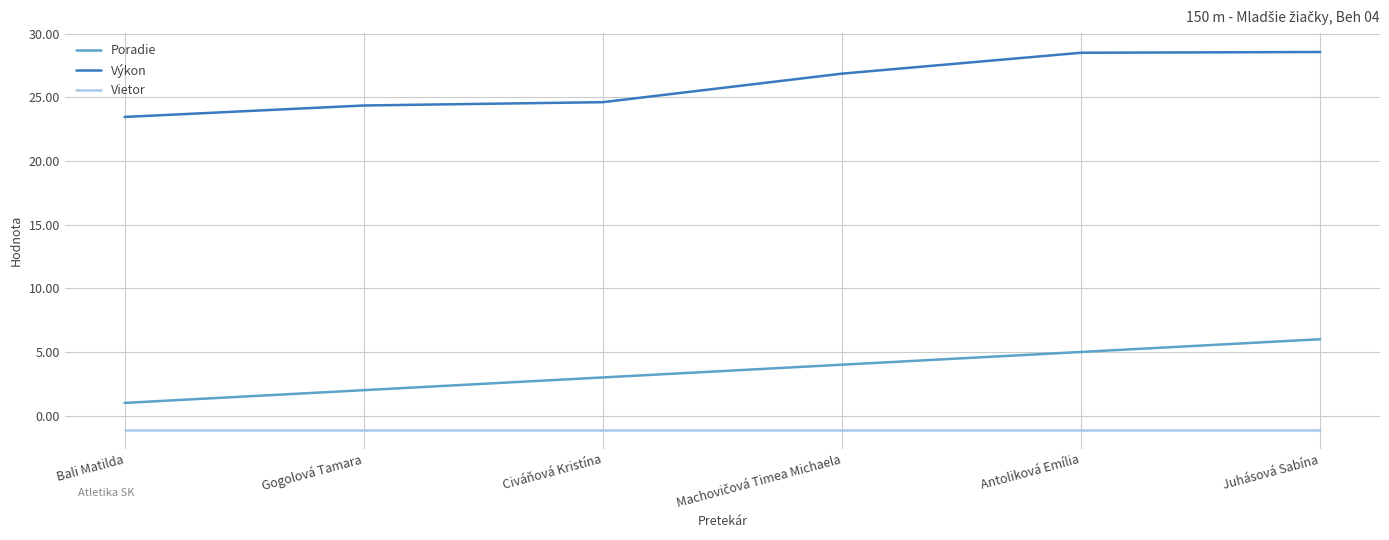

What is the maximum value shown in the chart?

28.6